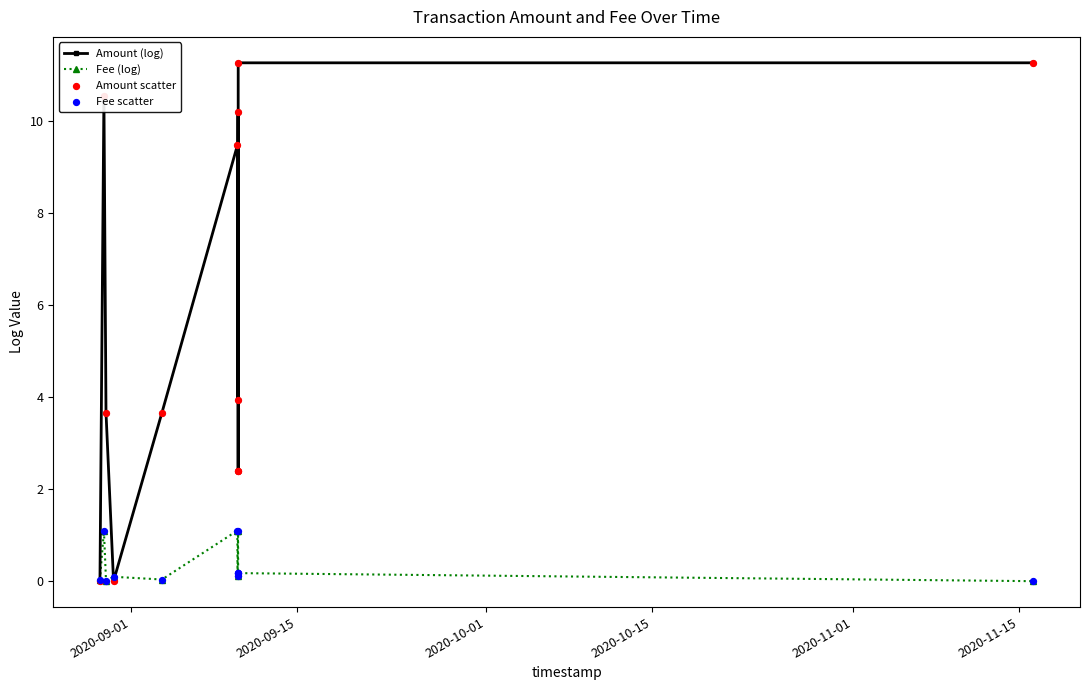

Which series contains the highest Y value?

Amount (log)